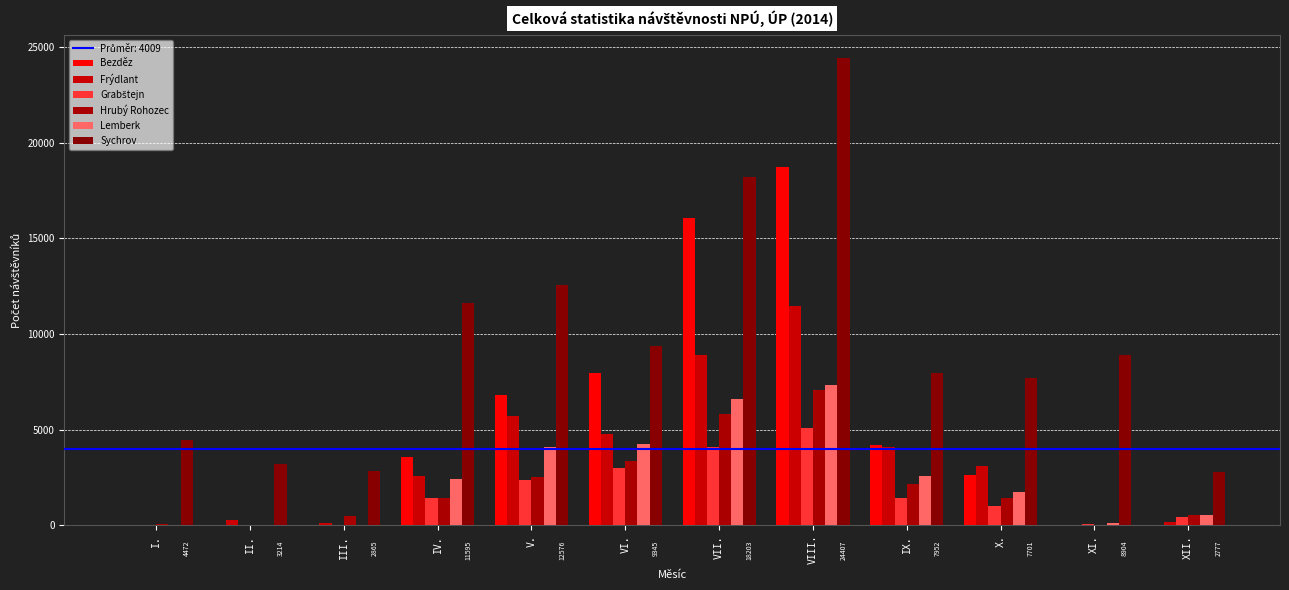

How many series are shown in this chart?

6